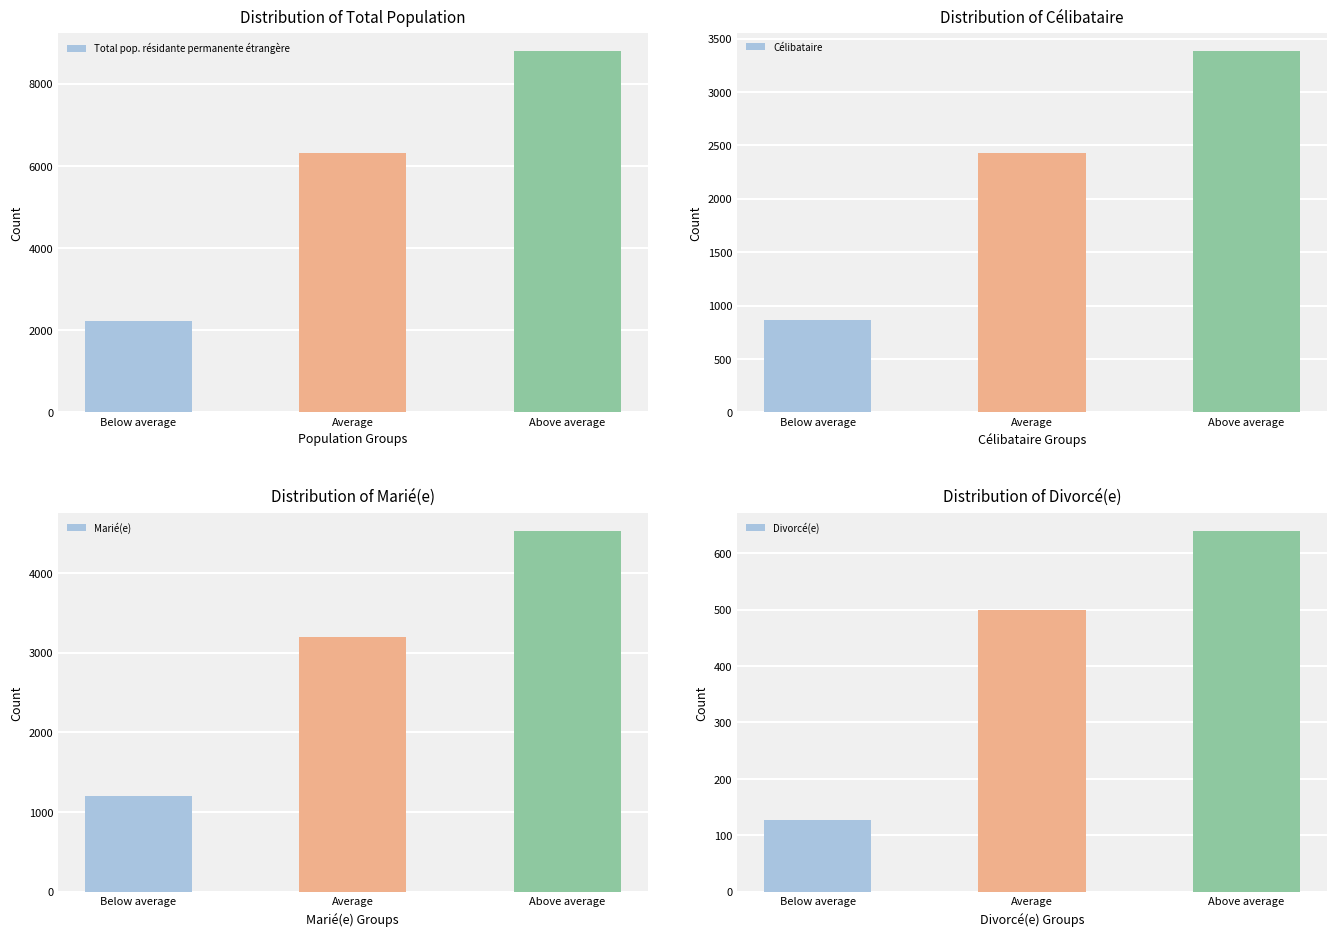

At which label does Total pop. résidante permanente étrangère reach its minimum?

Below average